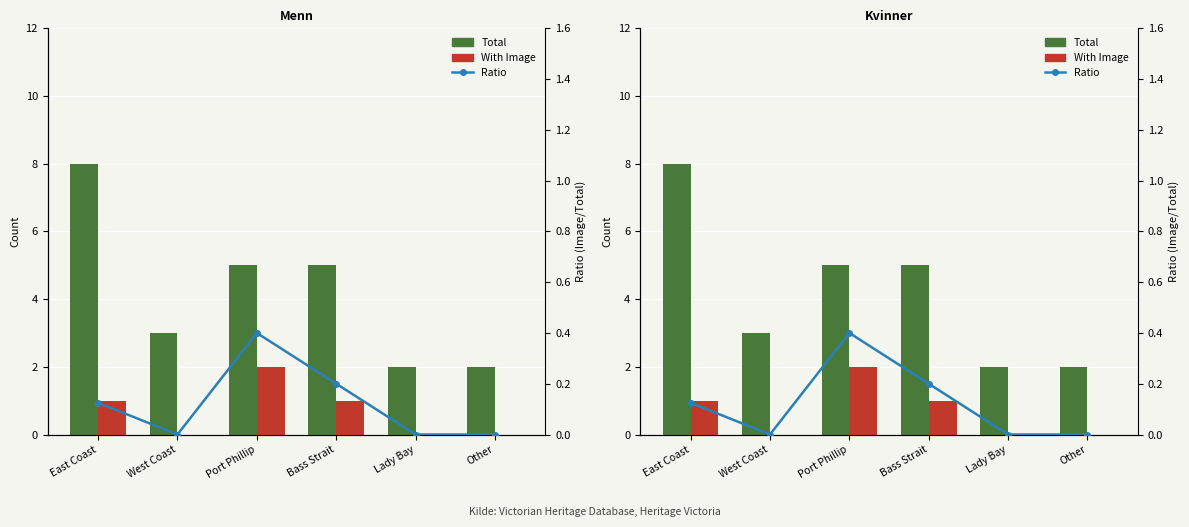

What is the difference between the With Image values at Bass Strait and Port Phillip?

1.0